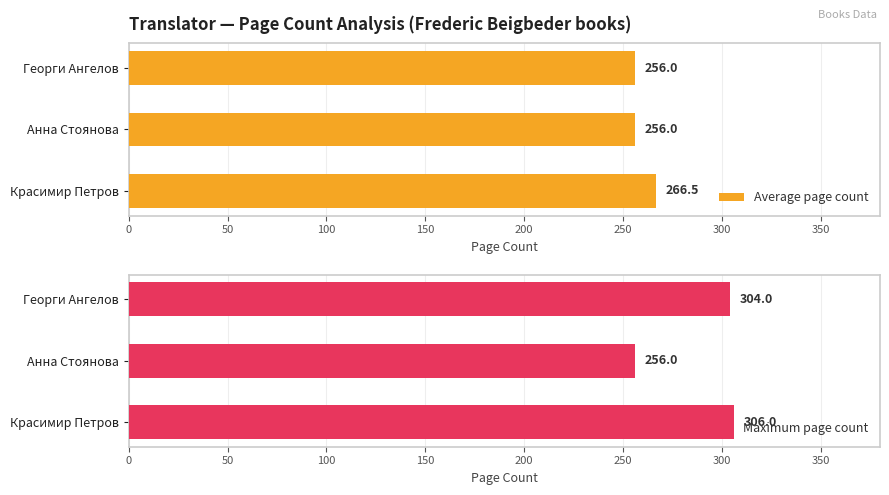

What is the difference between the maximum and minimum values in the Average page count series?

10.5